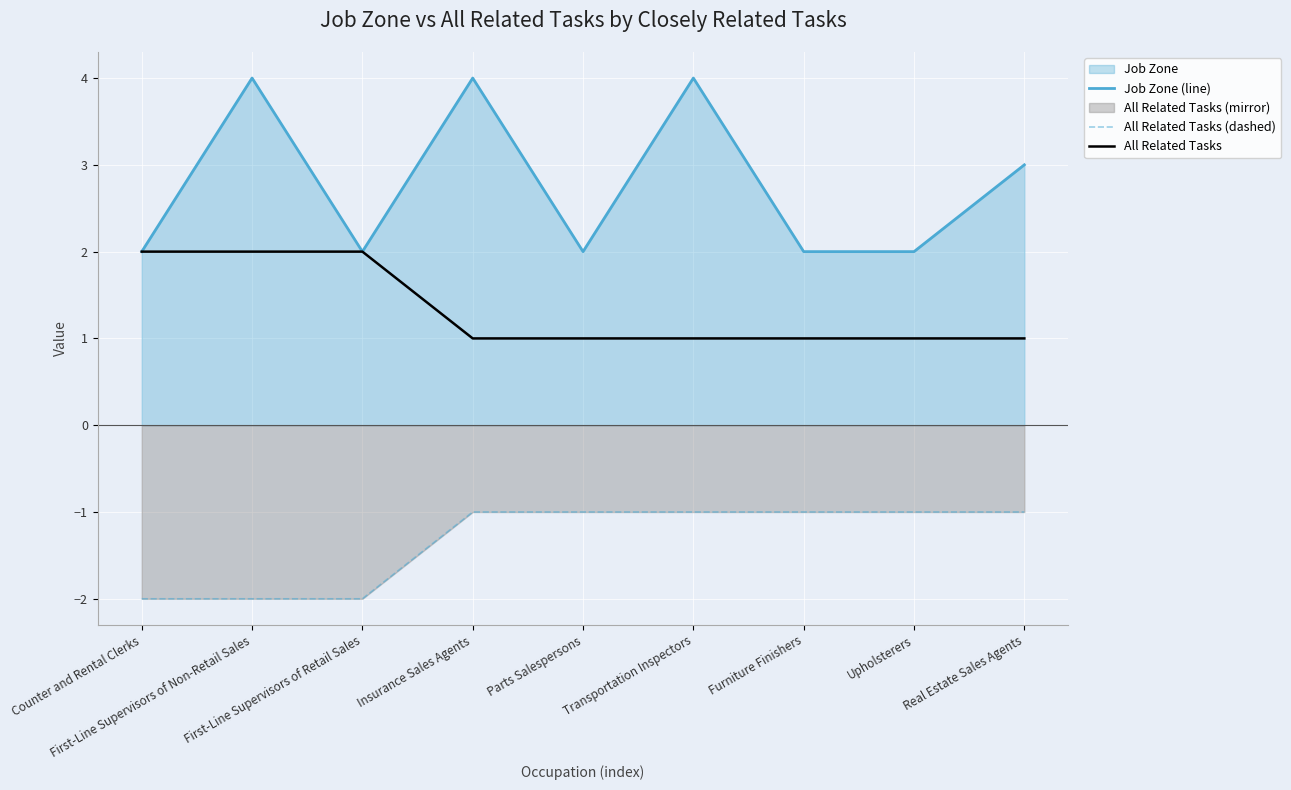

Reading left to right, extract all data points from this chart.

Job Zone (line): Counter and Rental Clerks=2	First-Line Supervisors of Non-Retail Sales=4	First-Line Supervisors of Retail Sales=2	Insurance Sales Agents=4	Parts Salespersons=2	Transportation Inspectors=4	Furniture Finishers=2	Upholsterers=2	Real Estate Sales Agents=3
All Related Tasks (dashed): Counter and Rental Clerks=-2	First-Line Supervisors of Non-Retail Sales=-2	First-Line Supervisors of Retail Sales=-2	Insurance Sales Agents=-1	Parts Salespersons=-1	Transportation Inspectors=-1	Furniture Finishers=-1	Upholsterers=-1	Real Estate Sales Agents=-1
All Related Tasks: Counter and Rental Clerks=2	First-Line Supervisors of Non-Retail Sales=2	First-Line Supervisors of Retail Sales=2	Insurance Sales Agents=1	Parts Salespersons=1	Transportation Inspectors=1	Furniture Finishers=1	Upholsterers=1	Real Estate Sales Agents=1